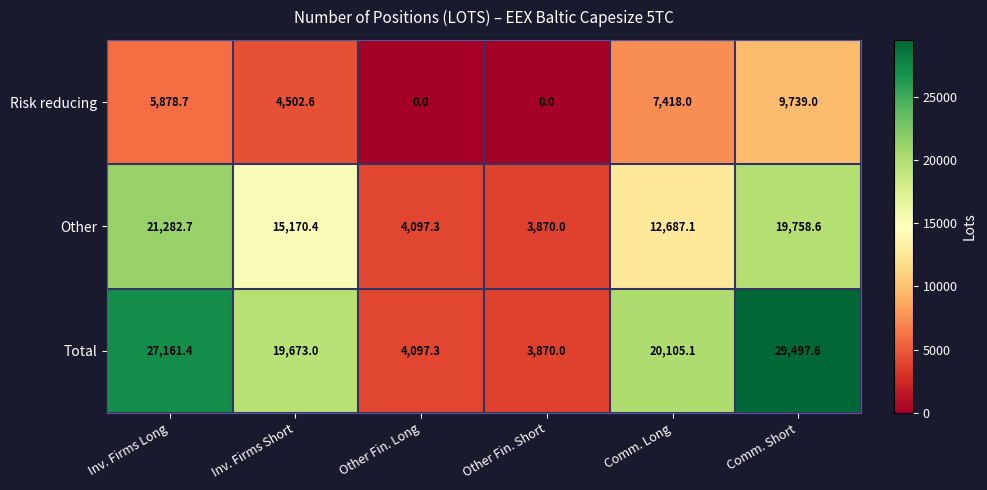

Which series changed the most between Inv. Firms Short and Comm. Long?

Risk reducing